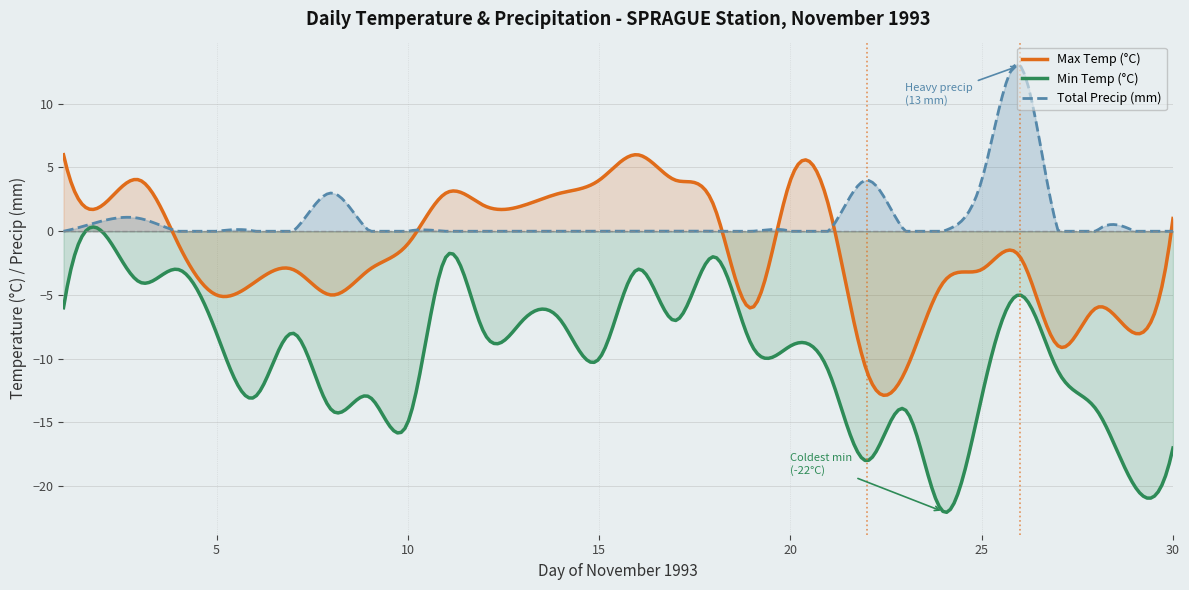

Which series has the largest range (max minus min)?

Min Temp (°C)